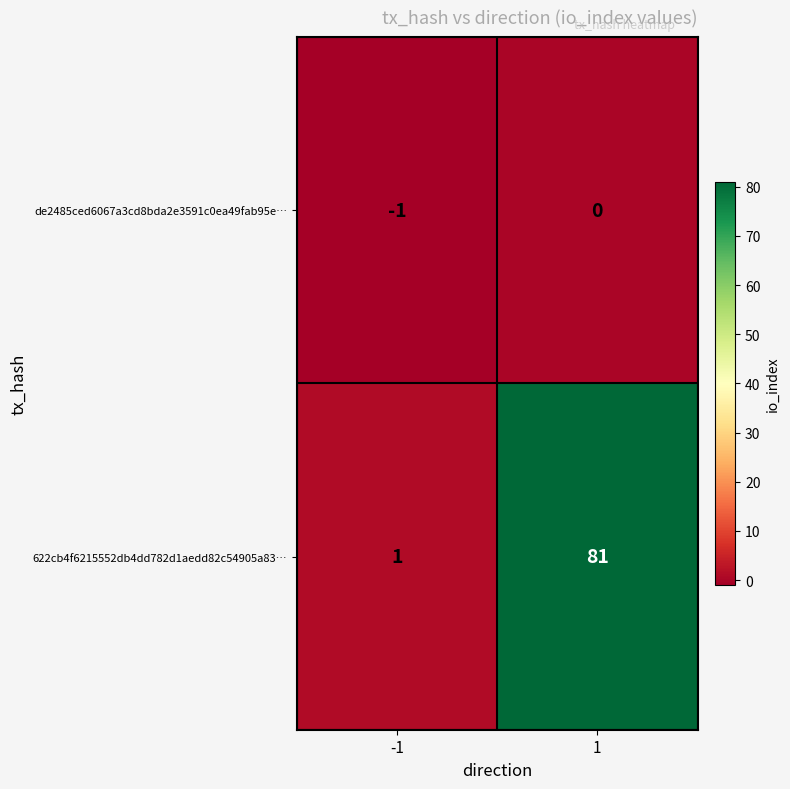

Is it true that de2485ced6067a3cd8bda2e3591c0ea49fab95e… equals 0 at -1?

False